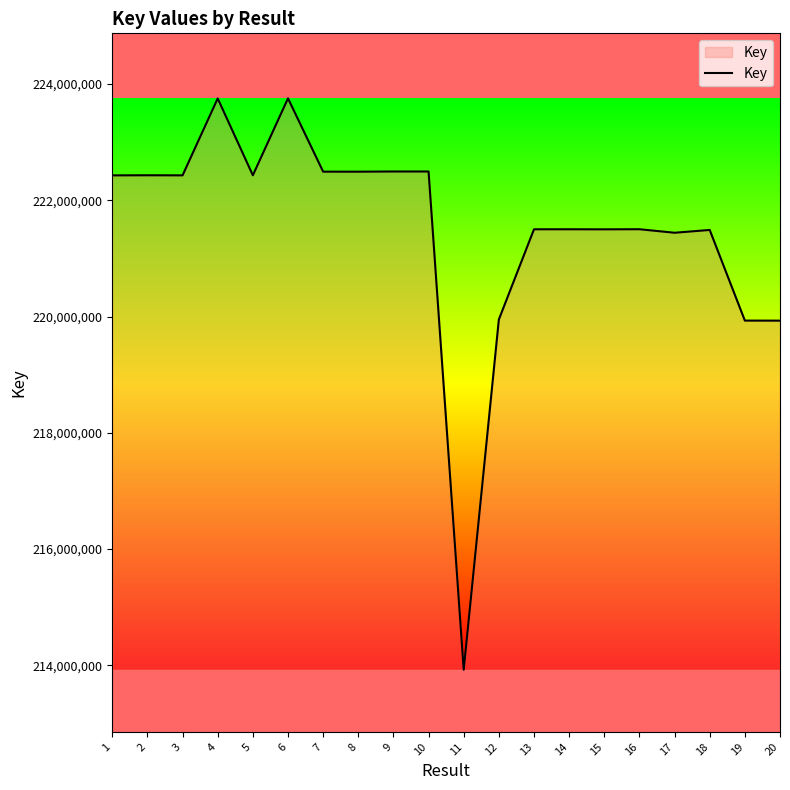

What is the change in value from 1 to 8?

+63356